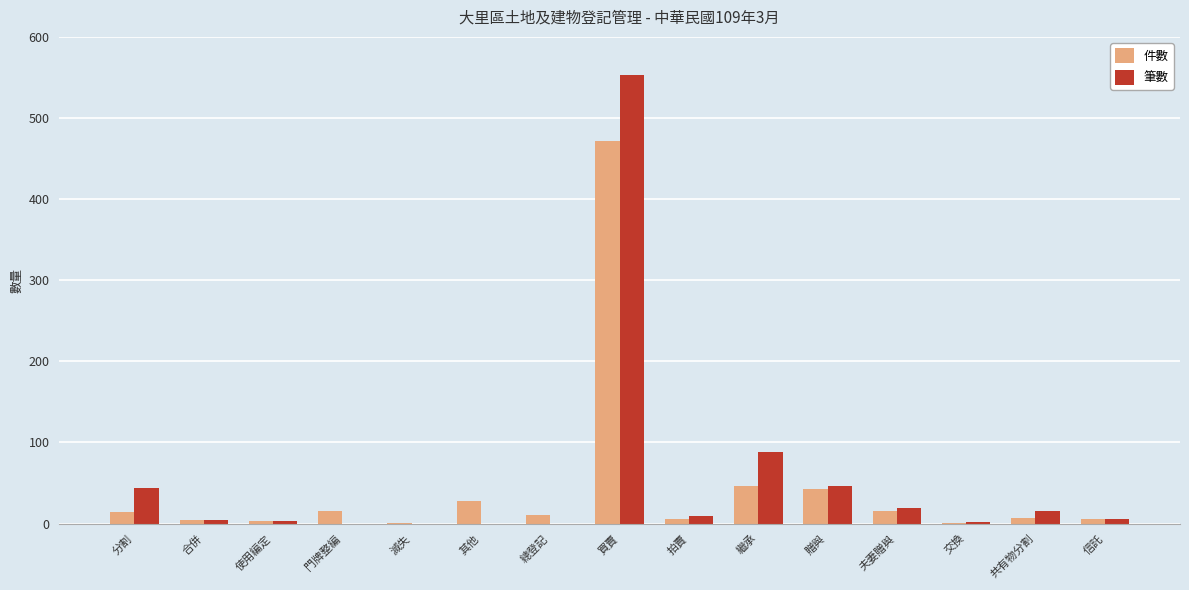

At which category is the sum across all series the highest?

買賣